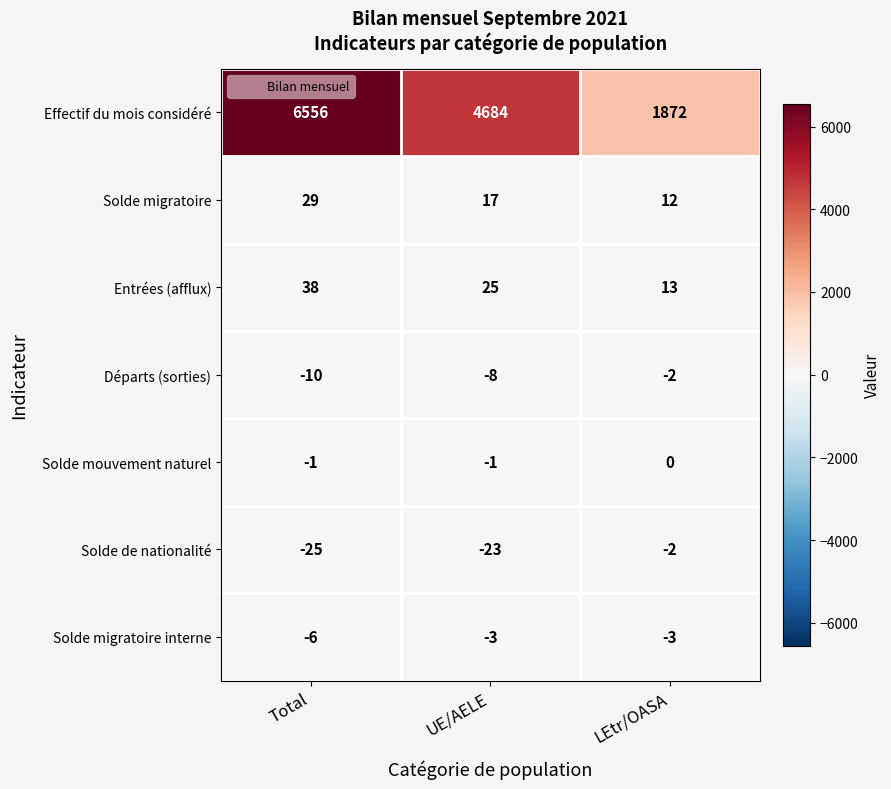

Count the number of categories in the chart.

3